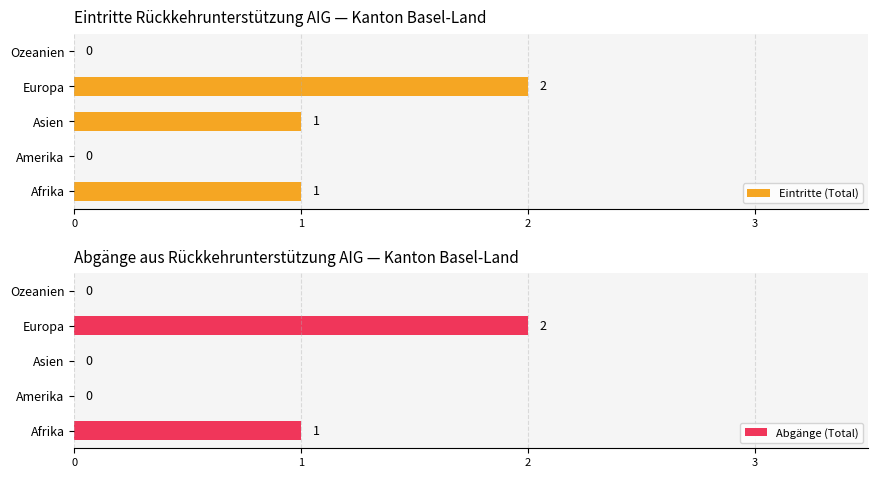

How many series are shown in this chart?

2